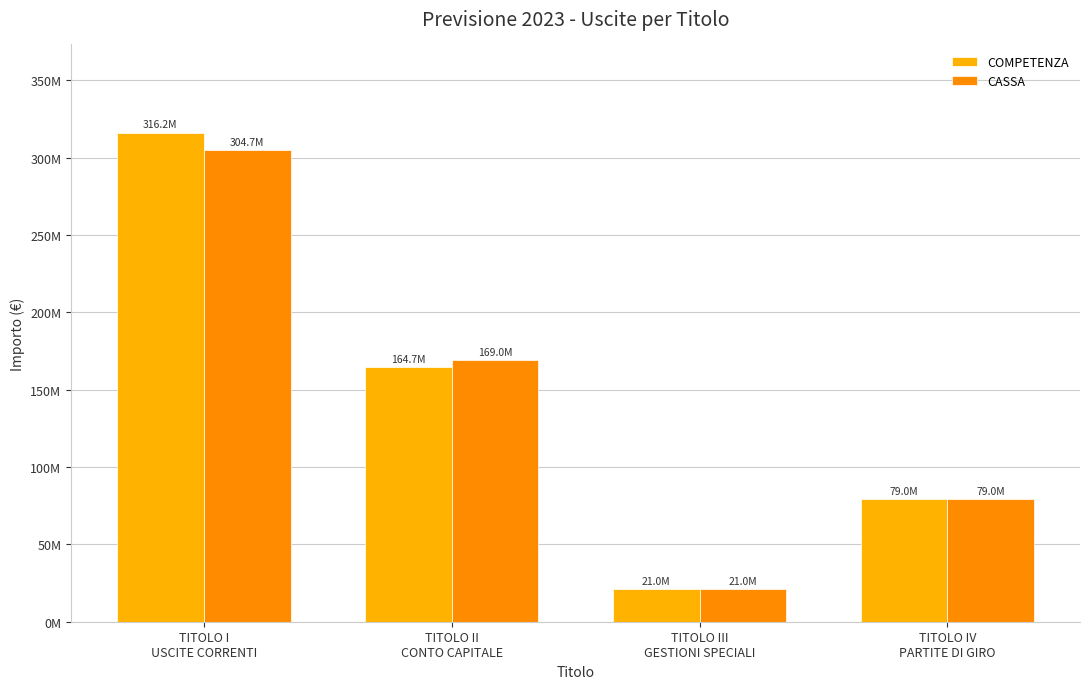

Is it true that CASSA equals 98060642.4 at TITOLO I
USCITE CORRENTI?

False